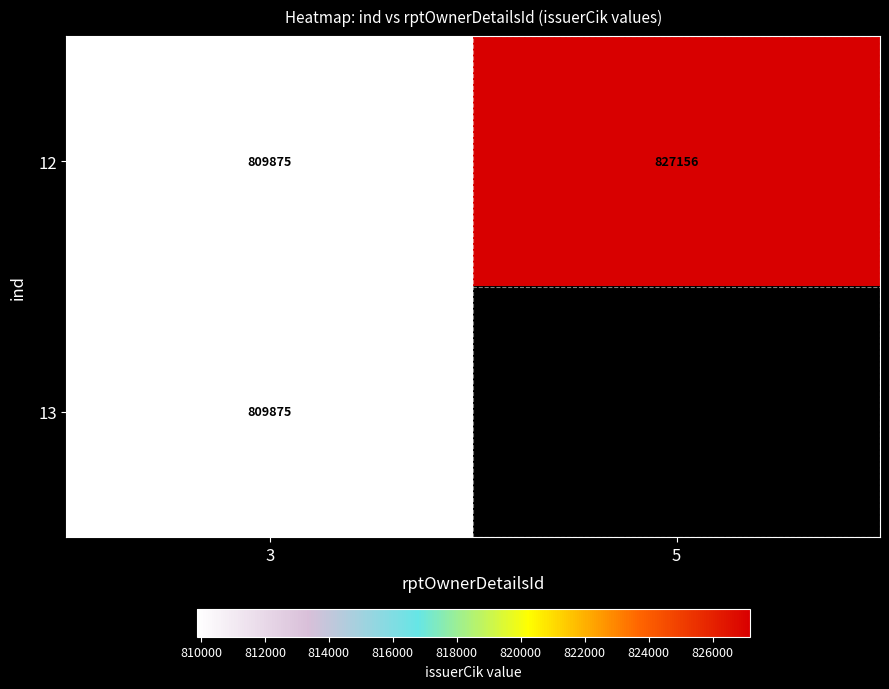

How many data points does each series have?

2